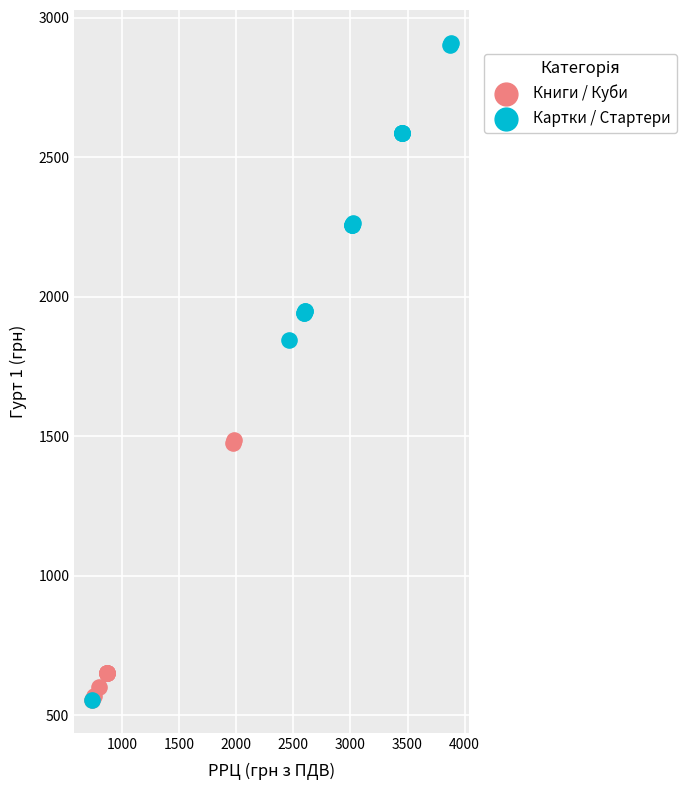

Which series reaches the maximum Y coordinate?

Картки / Стартери